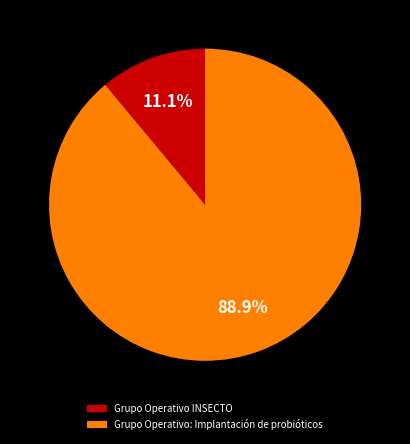

Approximately how many times larger is the value at Grupo Operativo: Implantación de probióticos compared to Grupo Operativo INSECTO?

8.0